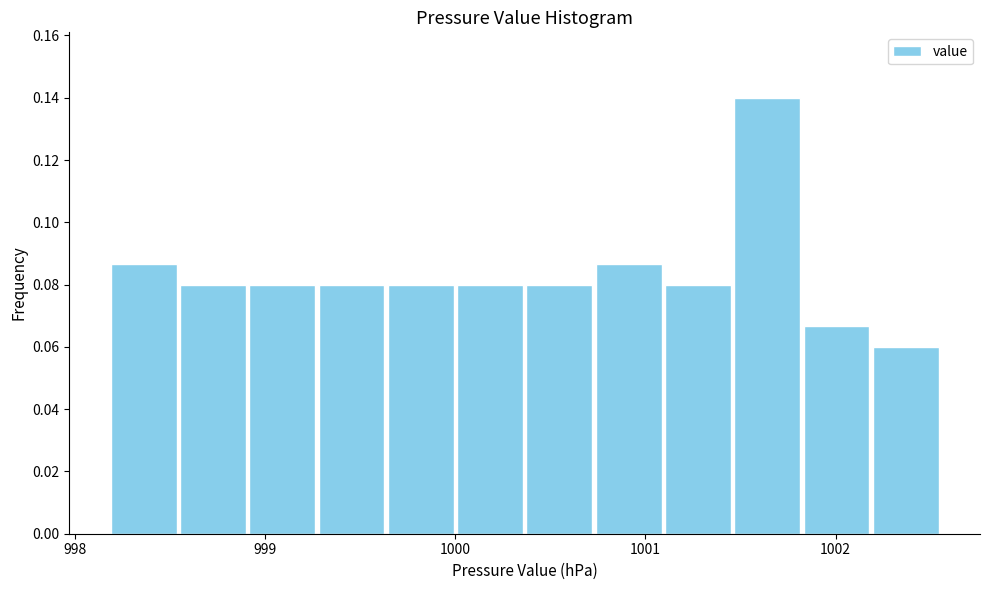

Read against the x-axis, roughly where is the centre of the tallest bar?

1001.6